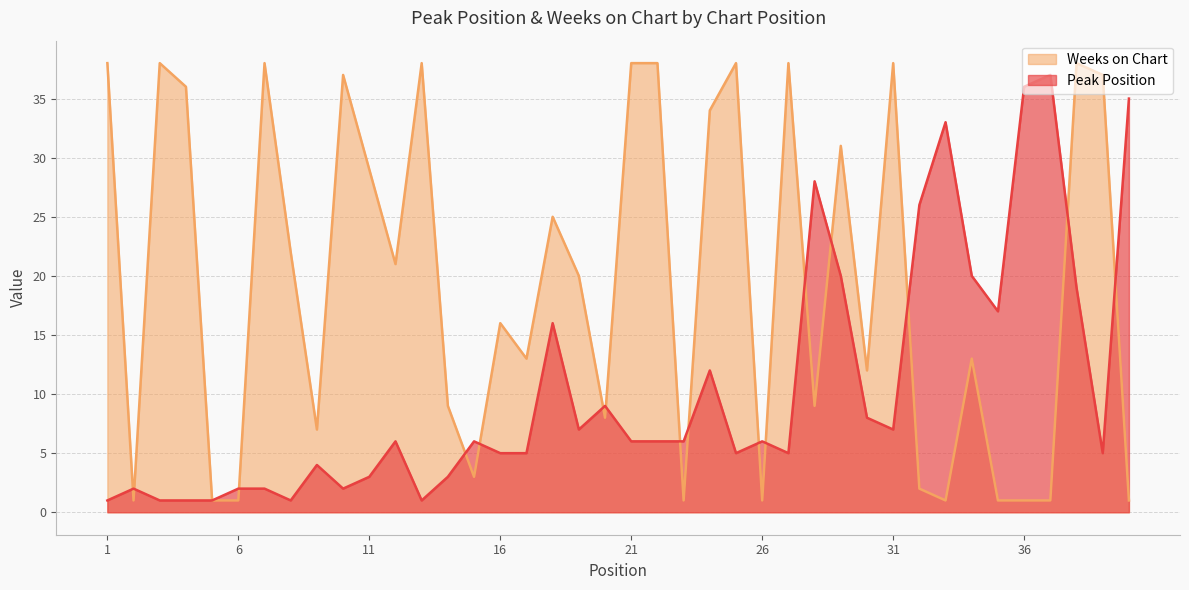

What are all the series names shown in the legend?

Weeks on Chart, Peak Position